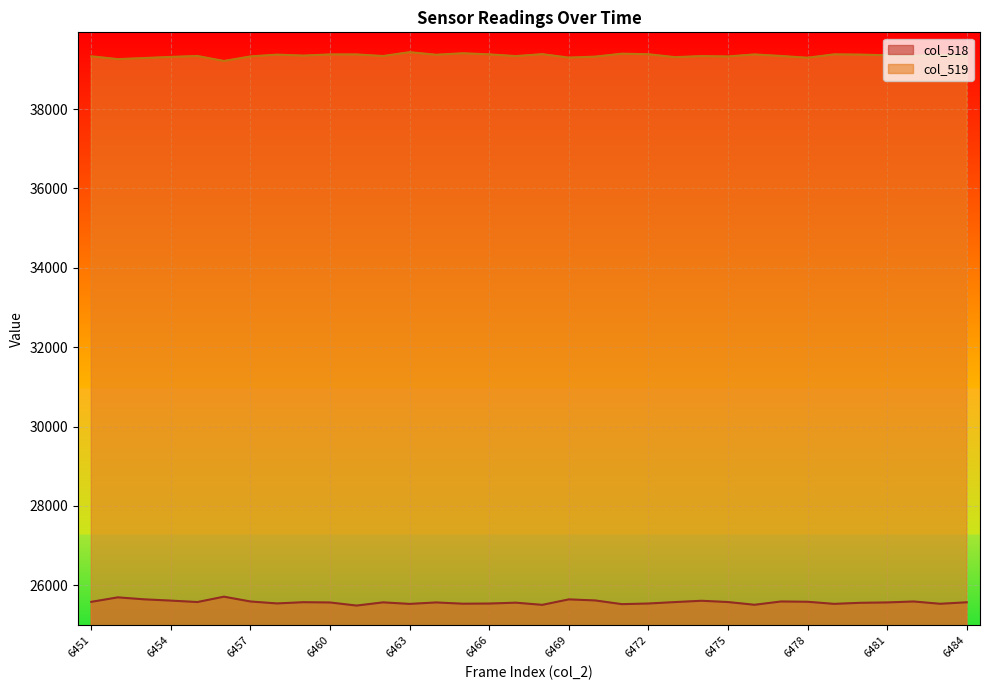

Where does the col_519 series first go above 39338?

6458